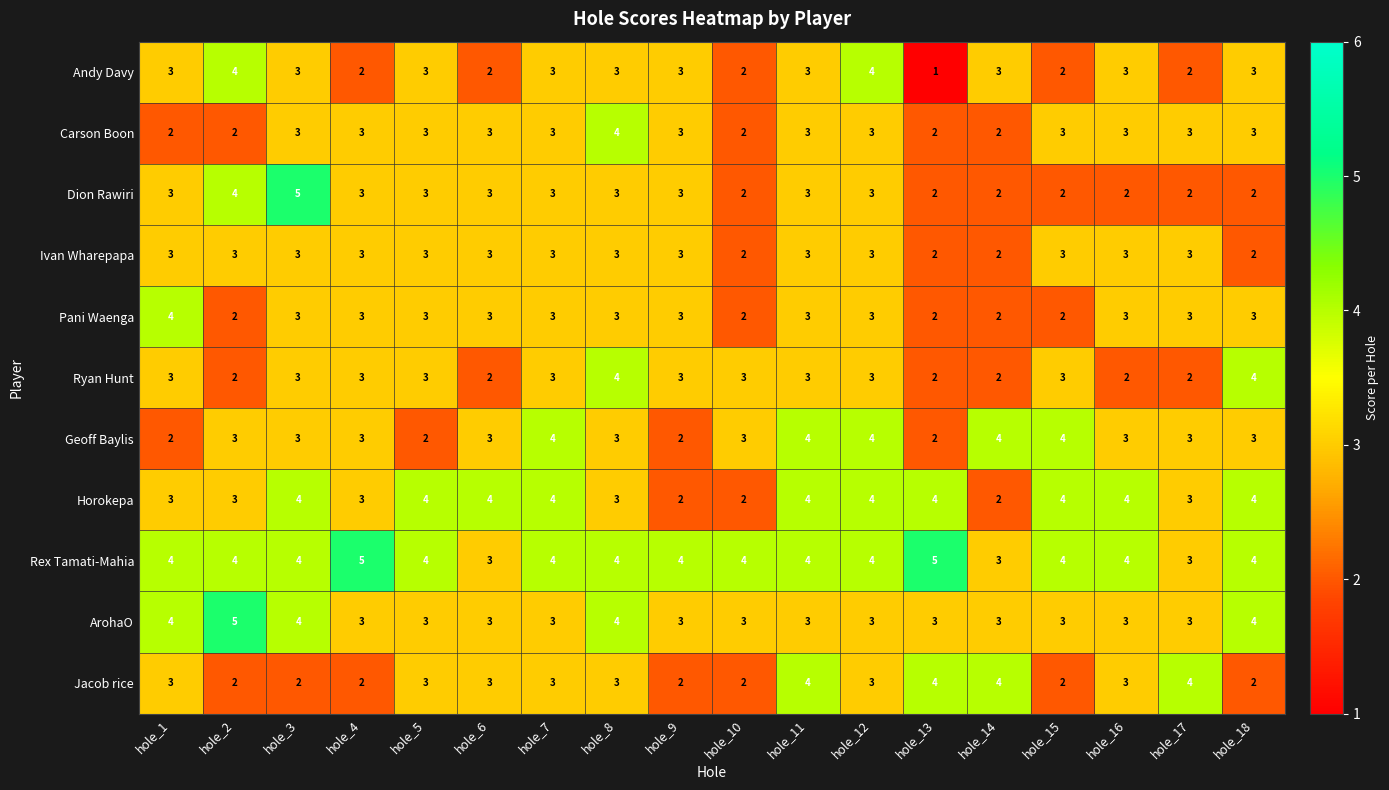

How many data points in Geoff Baylis are less than 3?

4